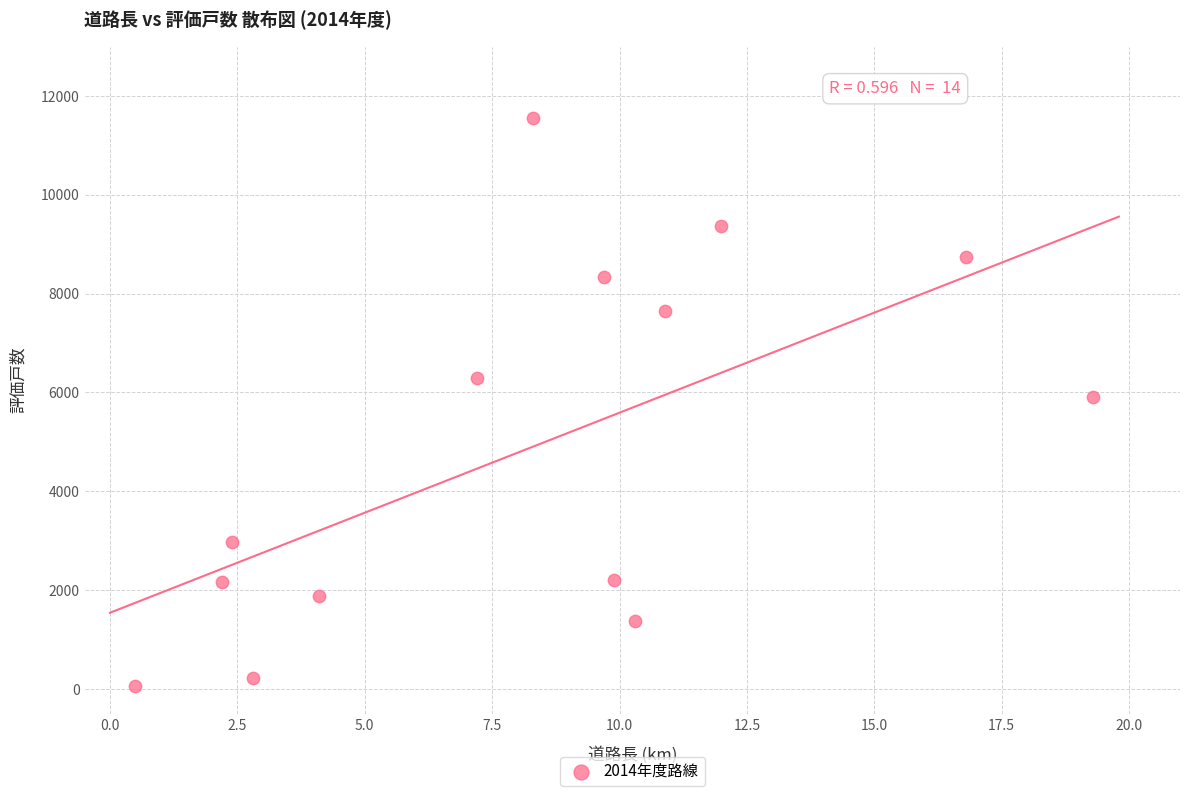

What is the range of Y values (max minus min)?

11499